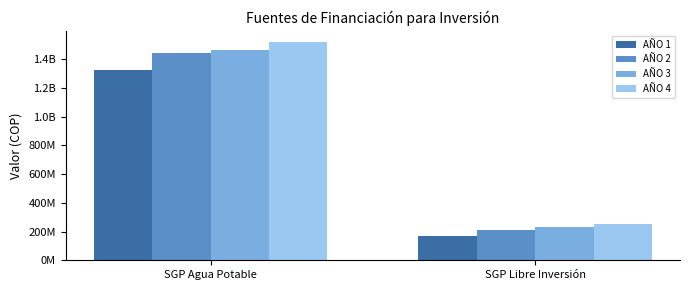

What are all the series names shown in the legend?

AÑO 1, AÑO 2, AÑO 3, AÑO 4